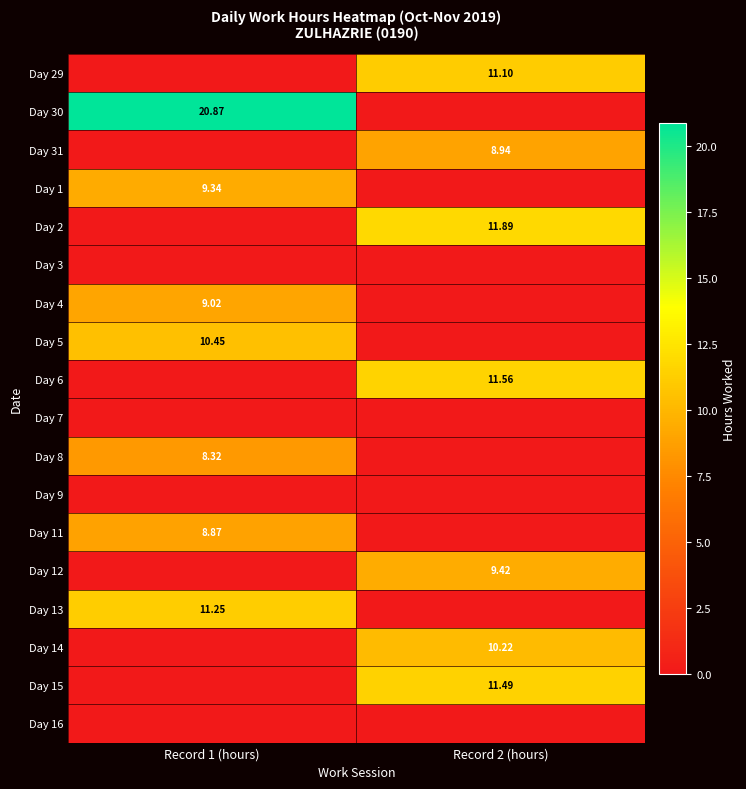

Which label corresponds to the smallest value in the chart?

Record 1 (hours)